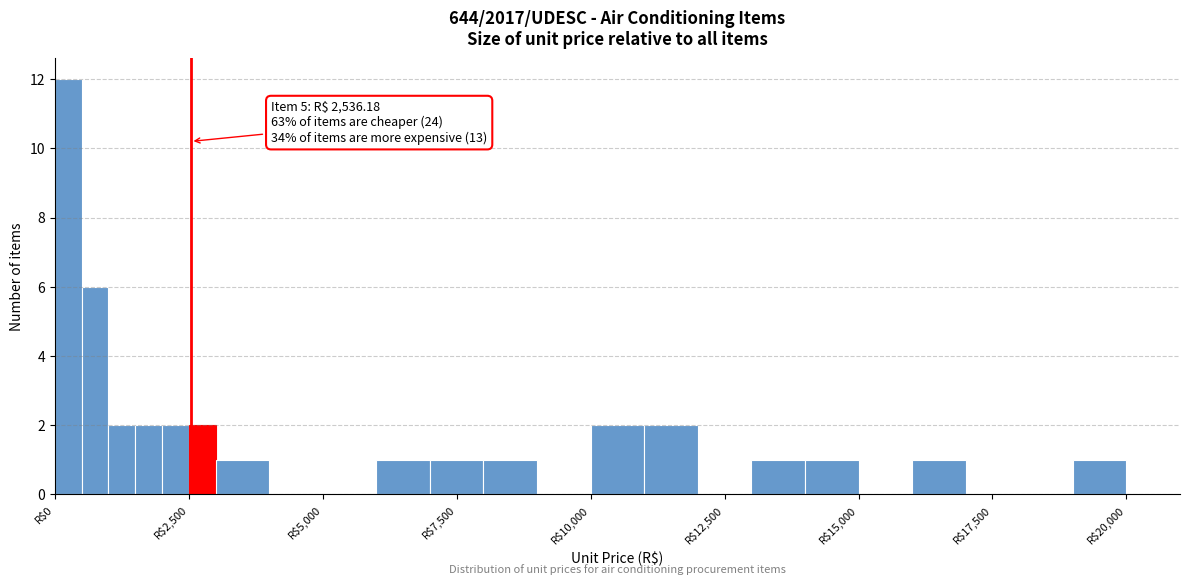

Around what value on the x-axis is the tallest bar? Give the approximate position of its centre, as read against the axis.

500